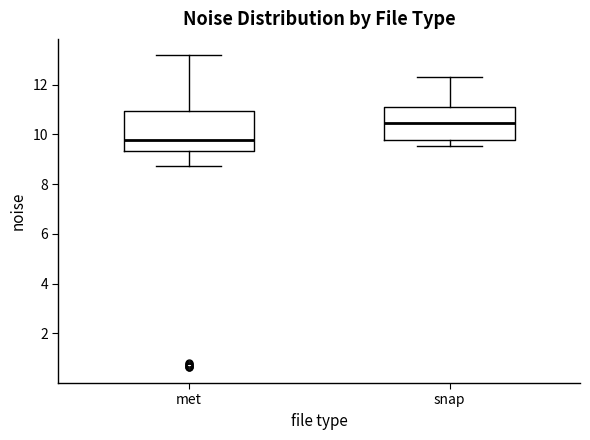

Comparing the boxes themselves (not the whiskers), which one is the tallest?

met